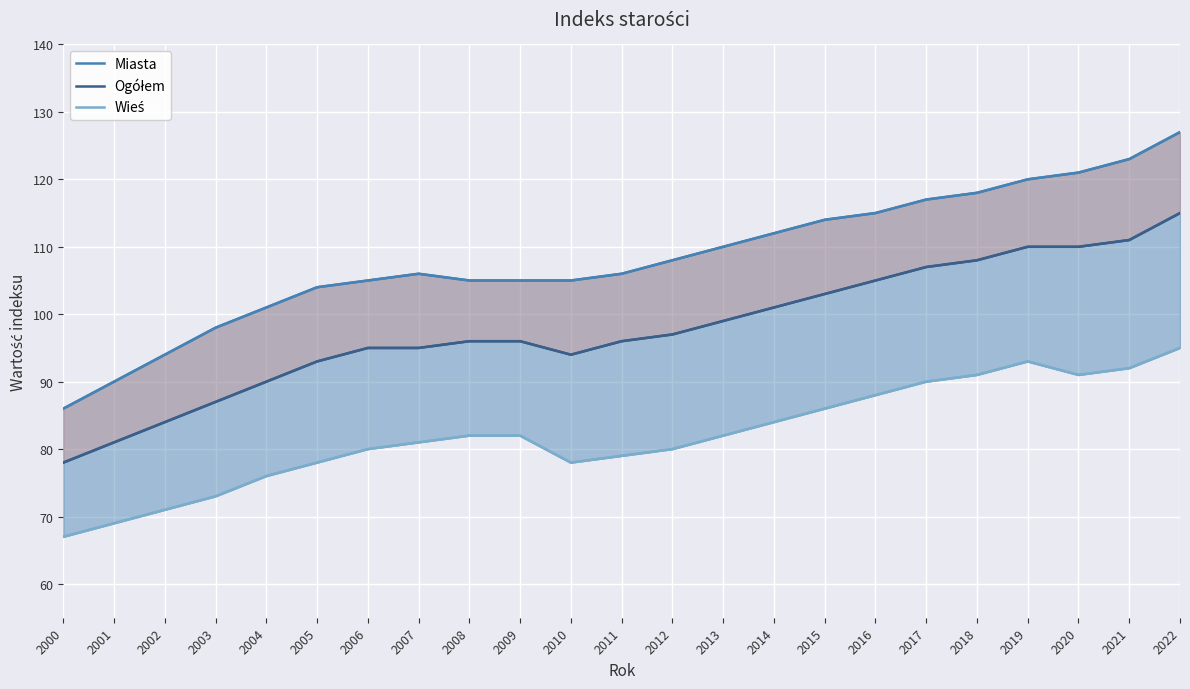

List the labels in order of Miasta value, smallest first.

2000, 2001, 2002, 2003, 2004, 2005, 2006, 2008, 2009, 2010, 2007, 2011, 2012, 2013, 2014, 2015, 2016, 2017, 2018, 2019, 2020, 2021, 2022